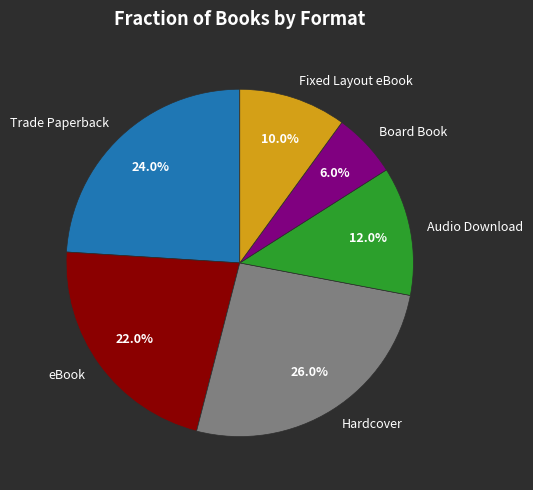

Which has a higher value, Fixed Layout eBook or Trade Paperback?

Trade Paperback